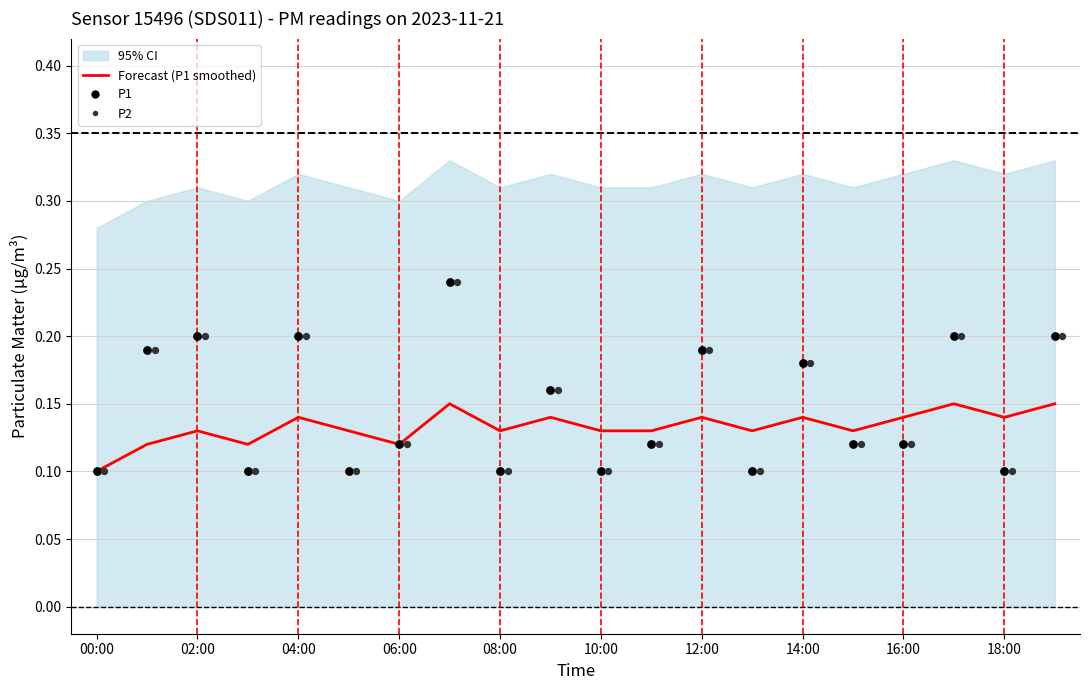

Is the value of P2 at 06:00 greater than the value of Forecast (P1 smoothed) at 12:00?

No